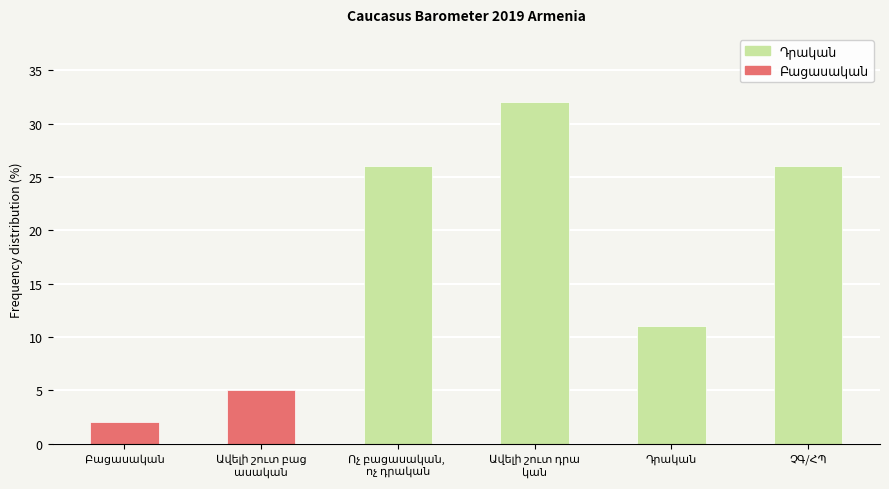

What is the difference between the maximum and minimum values?

30